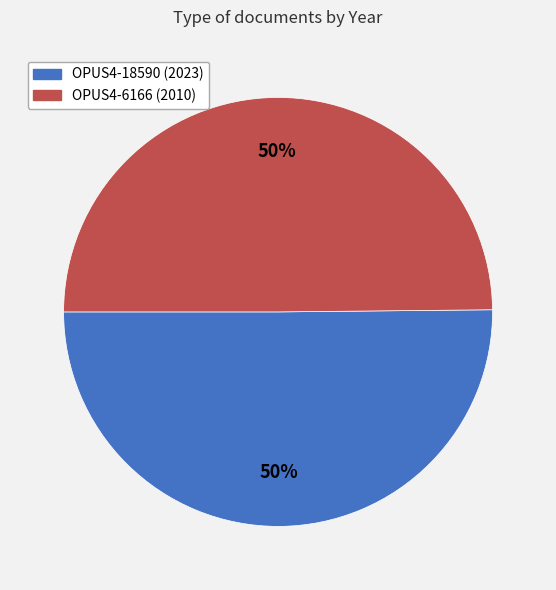

Is the sum of OPUS4-18590 (2023) and OPUS4-6166 (2010) greater than half?

Yes